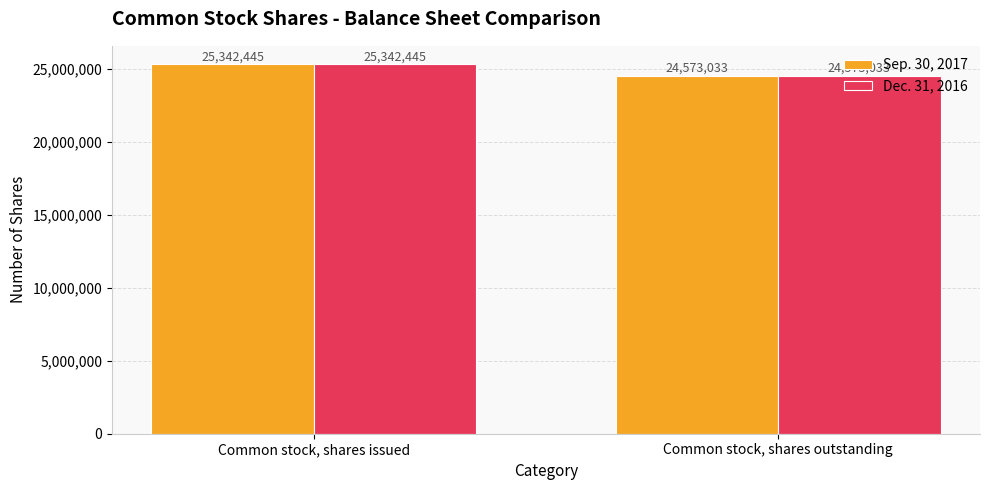

Reading left to right, transcribe all the data shown in this chart.

Sep. 30, 2017: 25342445	24573033
Dec. 31, 2016: 25342445	24573033